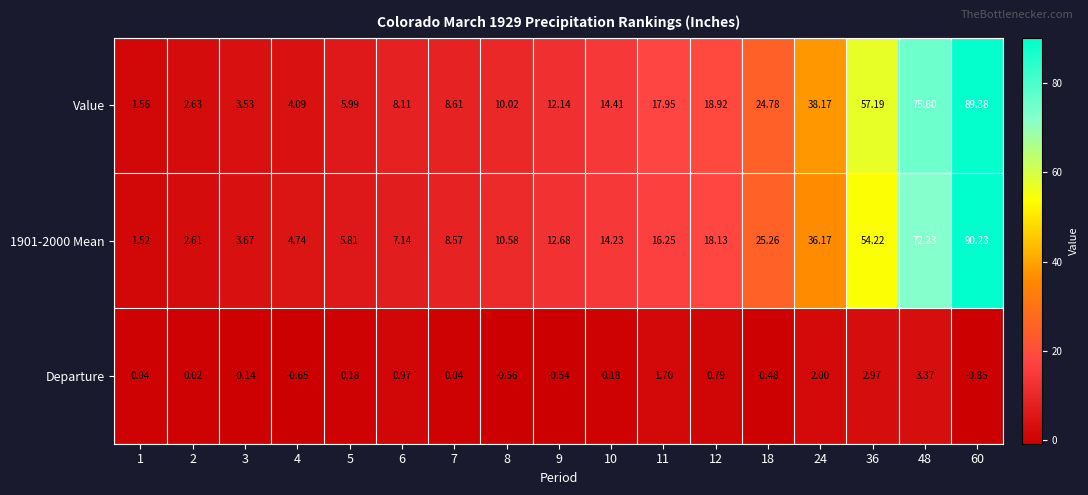

Which series changed the most between 7 and 24?

Value